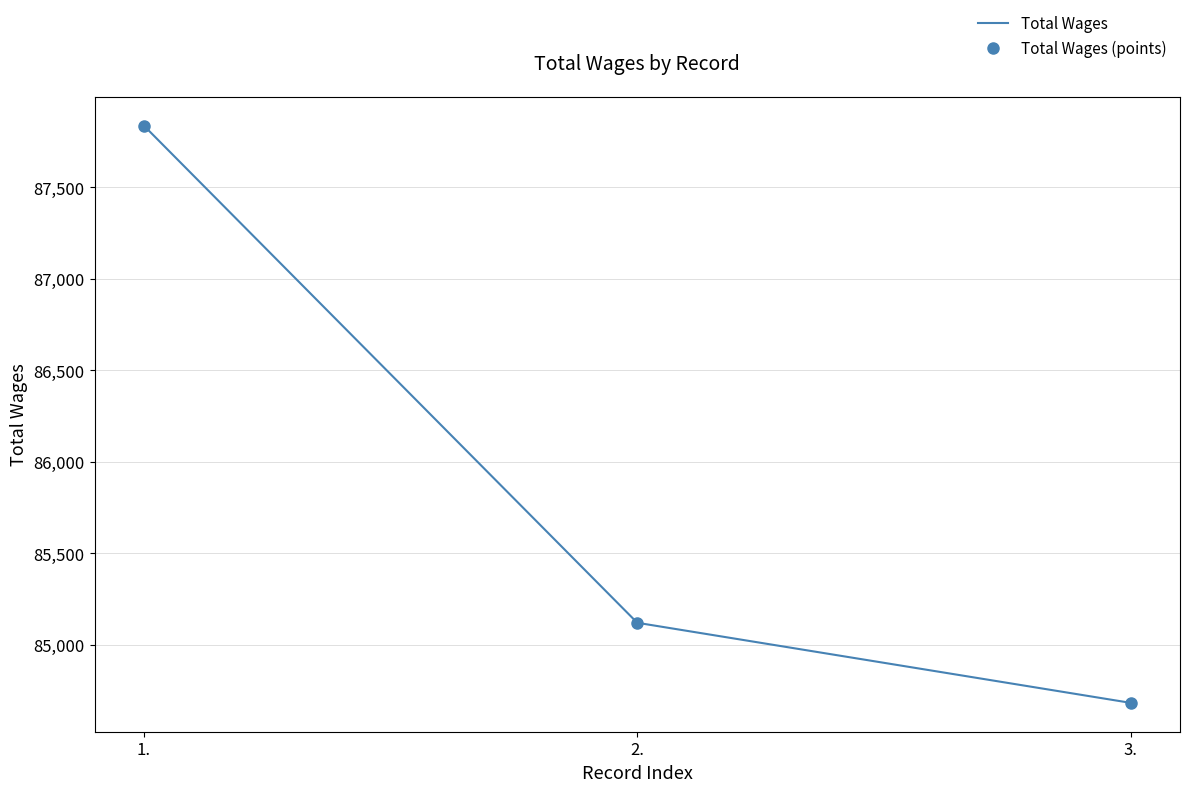

At 3., list the series in order from largest to smallest.

Total Wages, Total Wages (points)